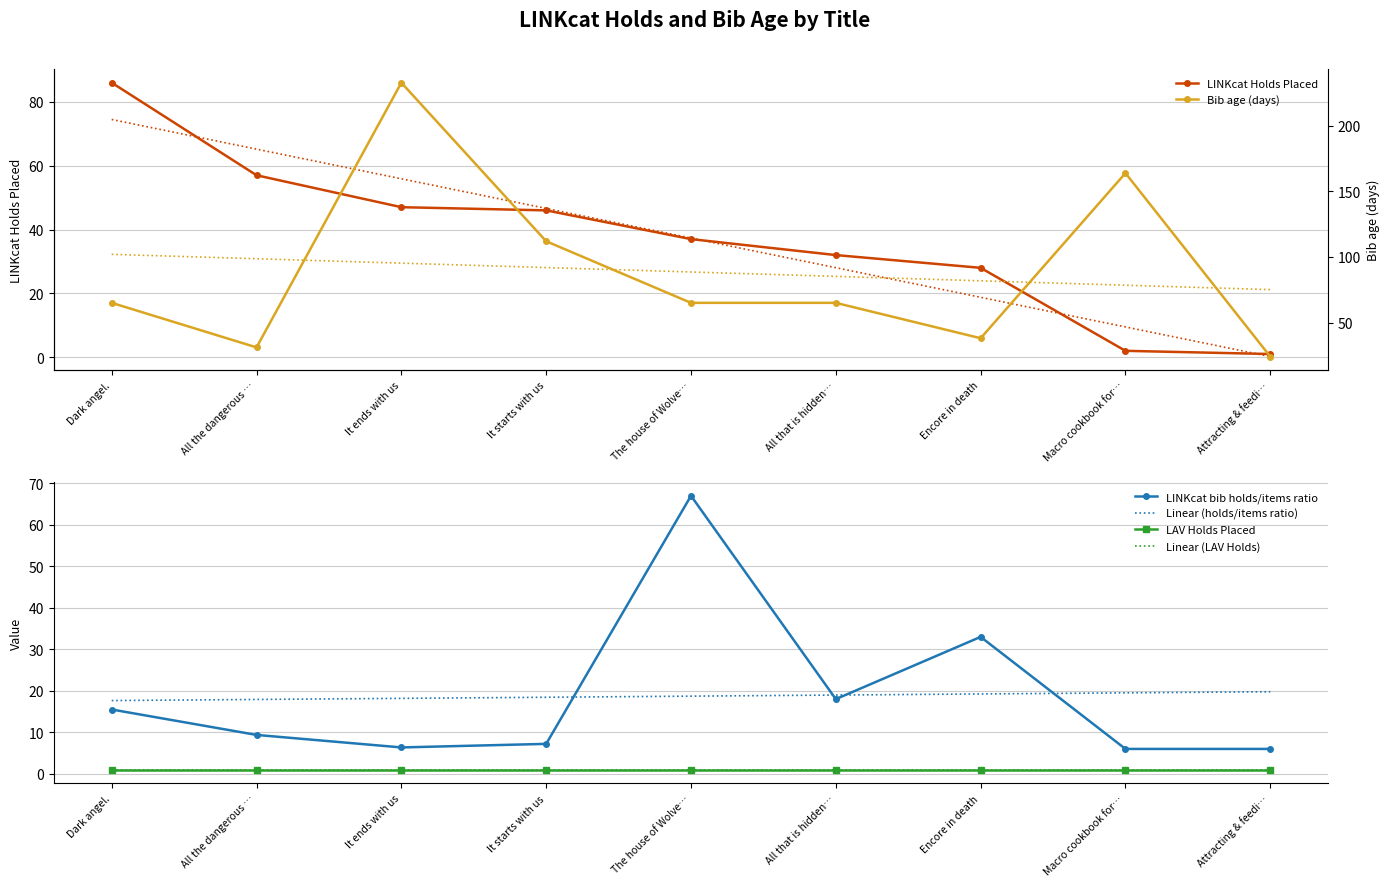

Which series changed the most between Dark angel. and All that is hidden…?

LINKcat Holds Placed